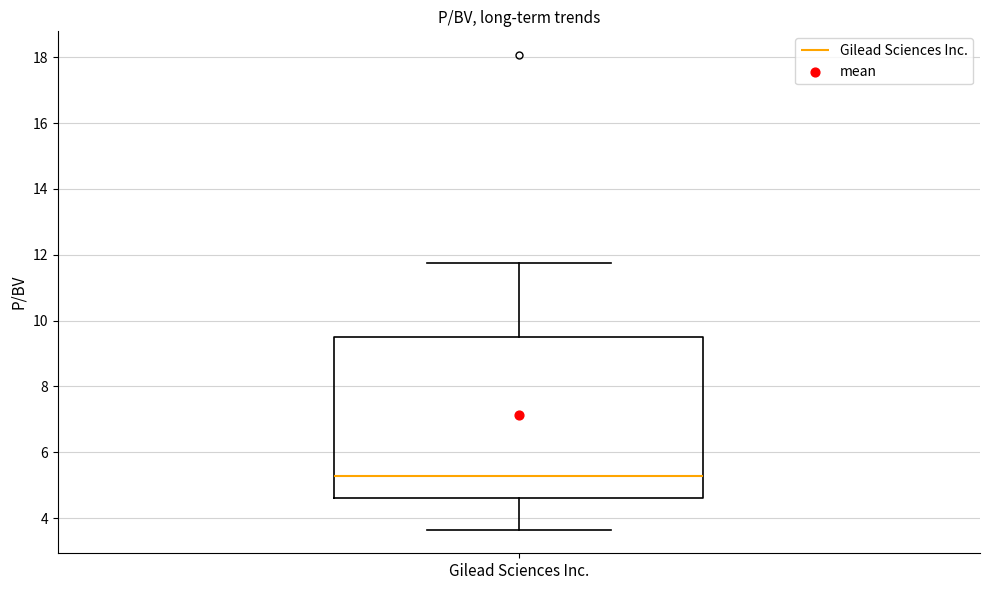

Where does the median line of the box for Gilead Sciences Inc. sit on the y-axis? The values are not printed on the chart, so give them approximately, as read against the axis.

5.2